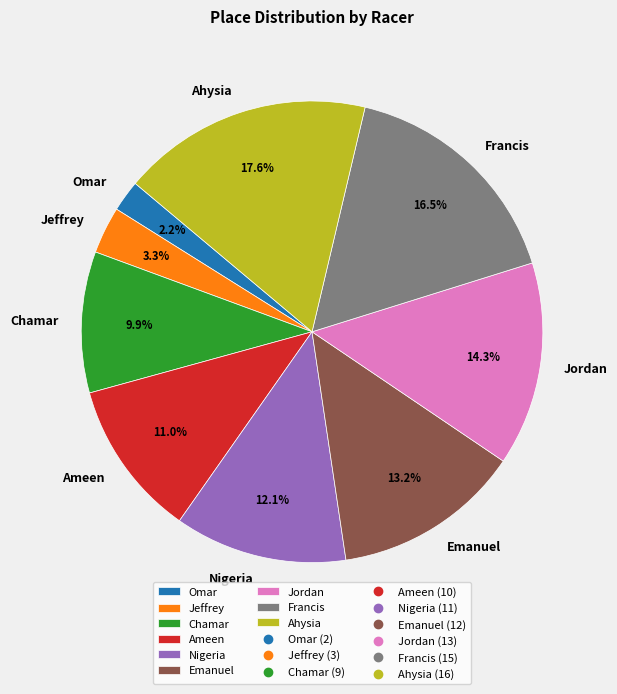

Is there any slice that represents more than half of the pie?

No